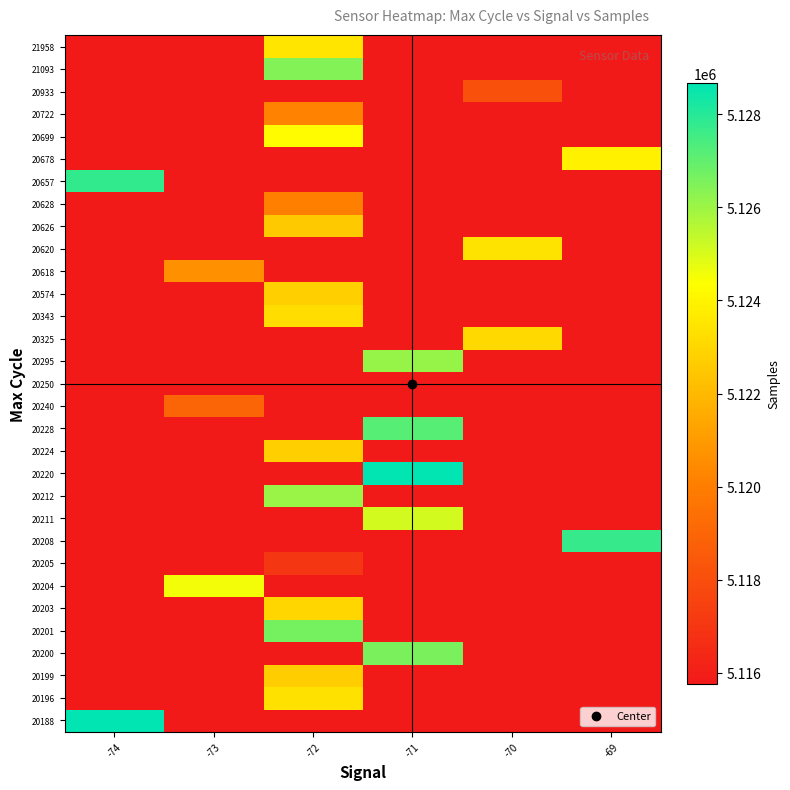

List the series in order of their peak value, lowest first.

20250, 20205, 20933, 20240, 20628, 20722, 20618, 20626, 20199, 20224, 20574, 20203, 20325, 20343, 20196, 20620, 21958, 20678, 20699, 20204, 20211, 20212, 20295, 21093, 20200, 20201, 20228, 20208, 20657, 20188, 20220